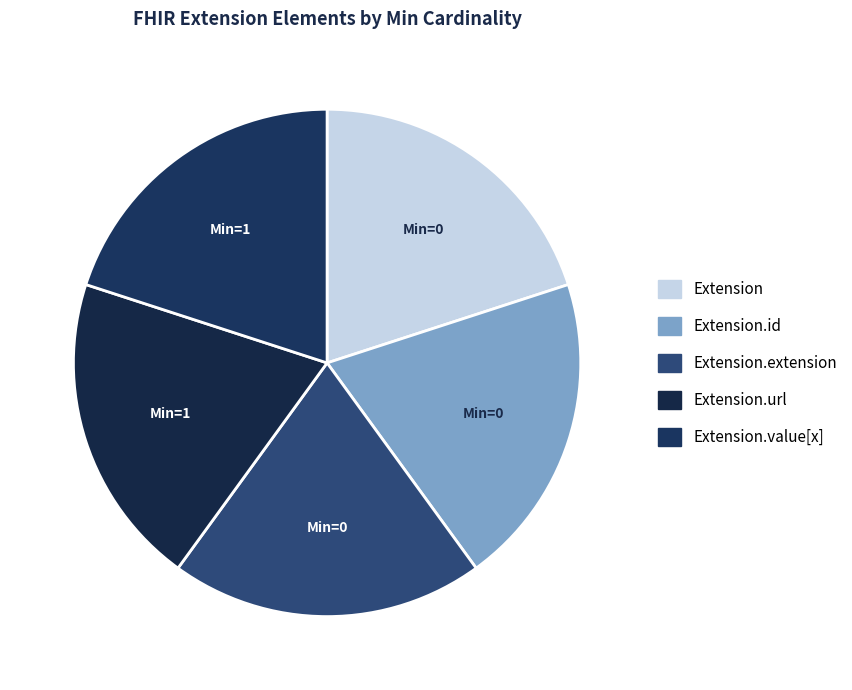

Which category has the biggest portion of the pie?

Extension.url